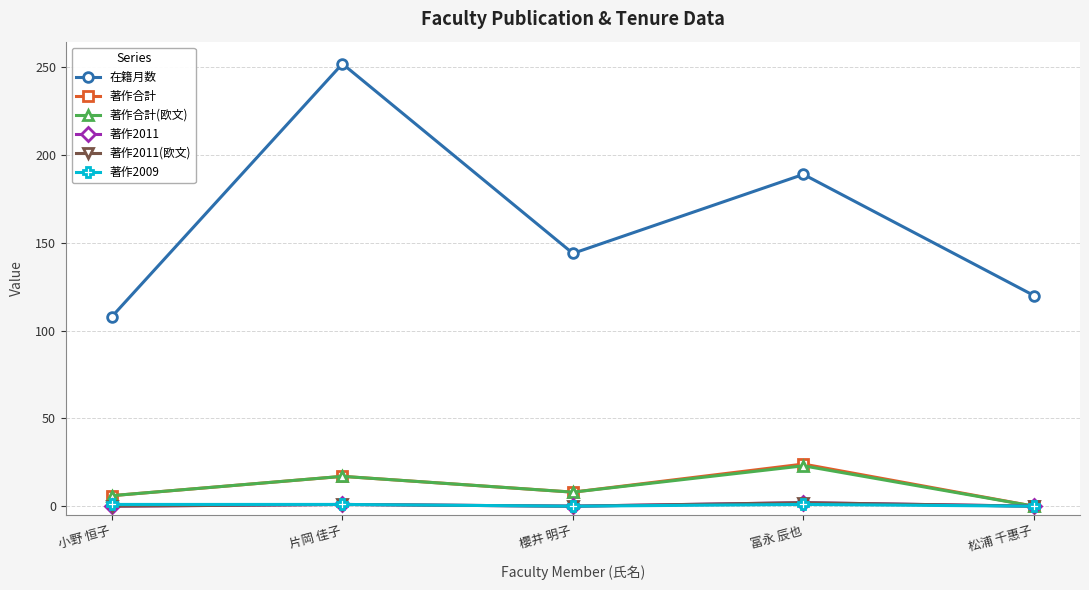

What is the label of the 4th point from the left?

冨永 辰也